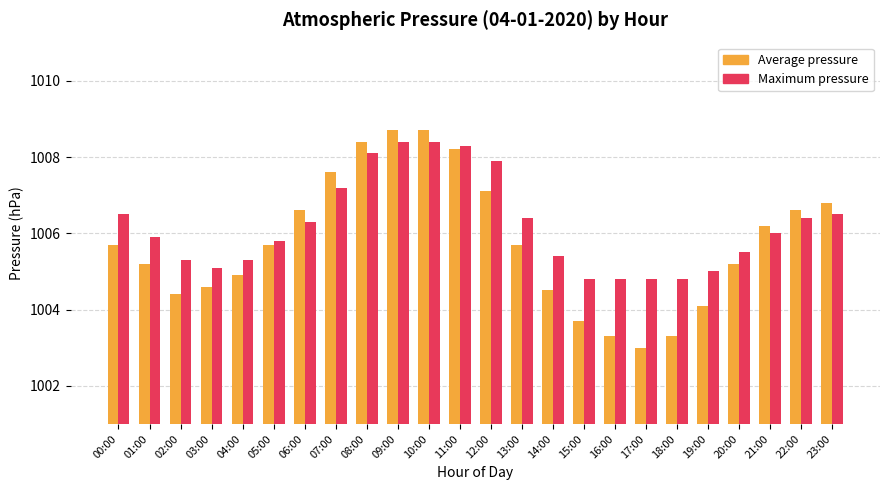

What is the minimum value shown in the chart?

1003.0